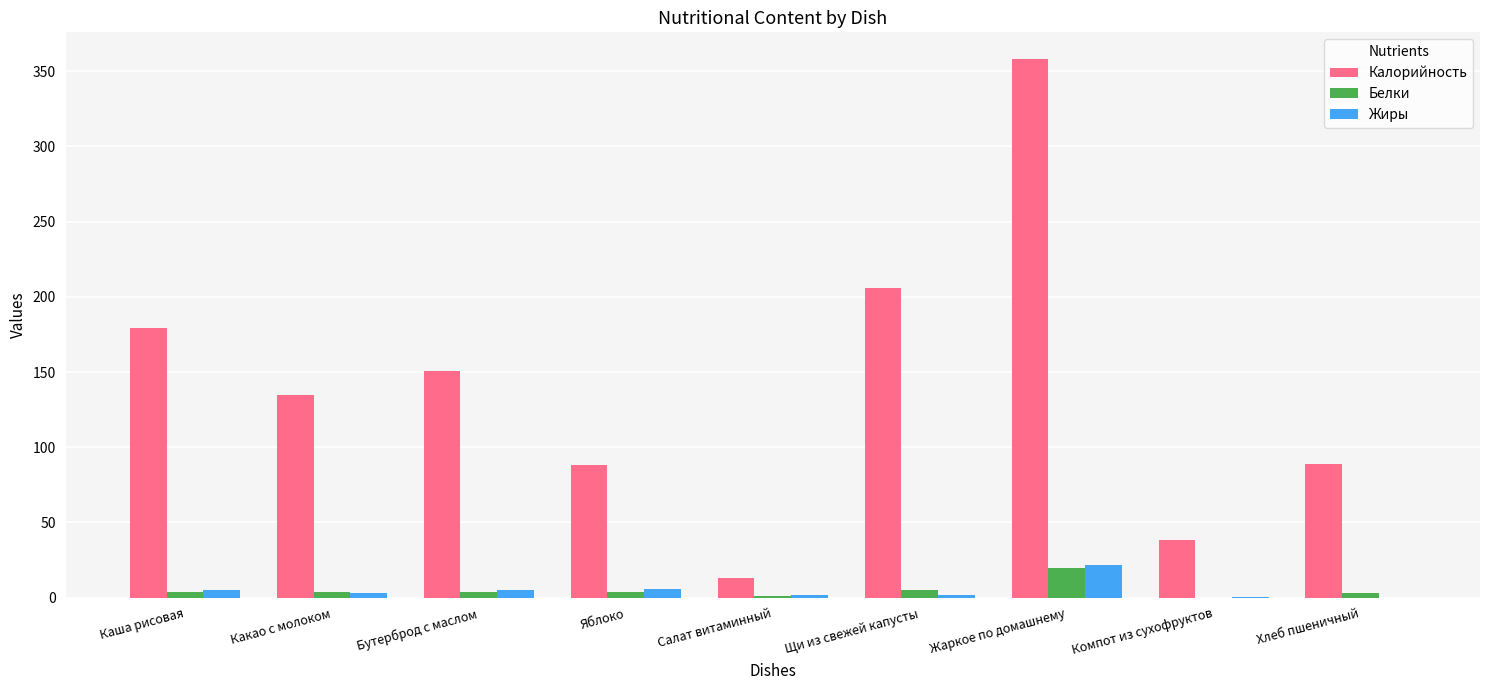

What is the sum of all Белки values?

45.0